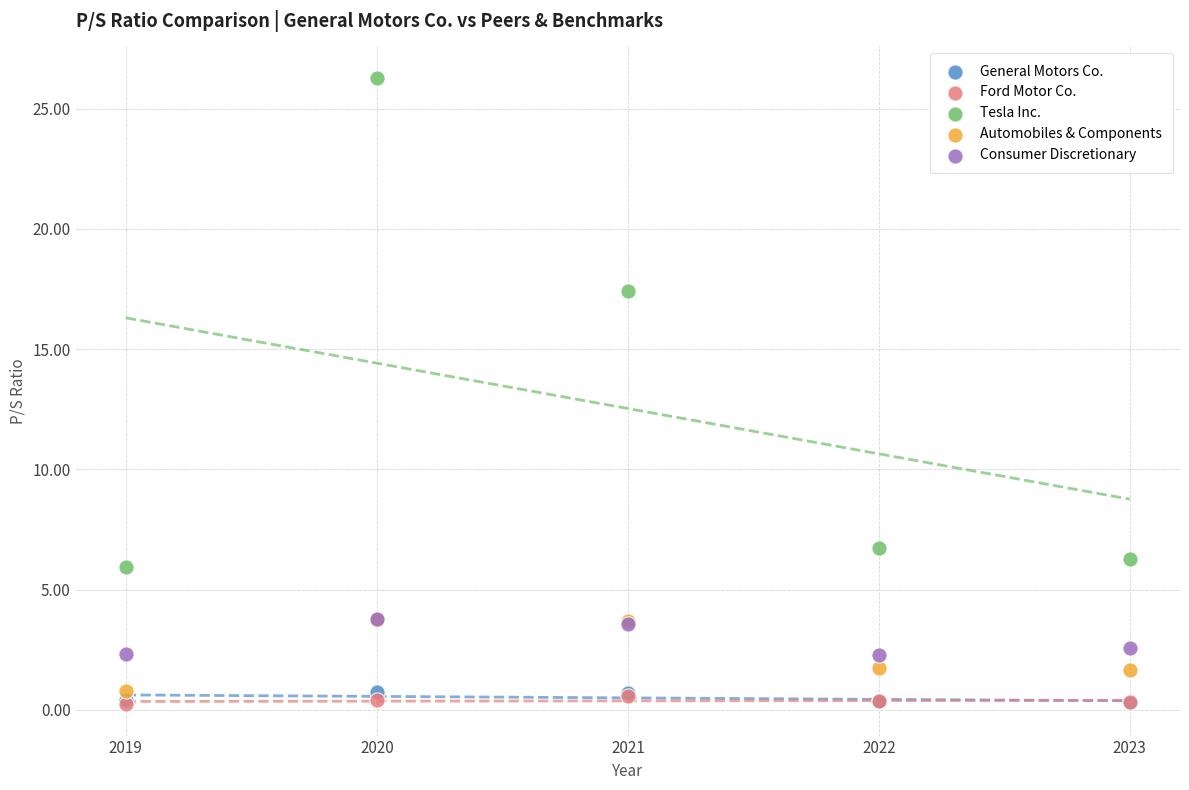

Across all series, what Y value is closest to 13?

17.4